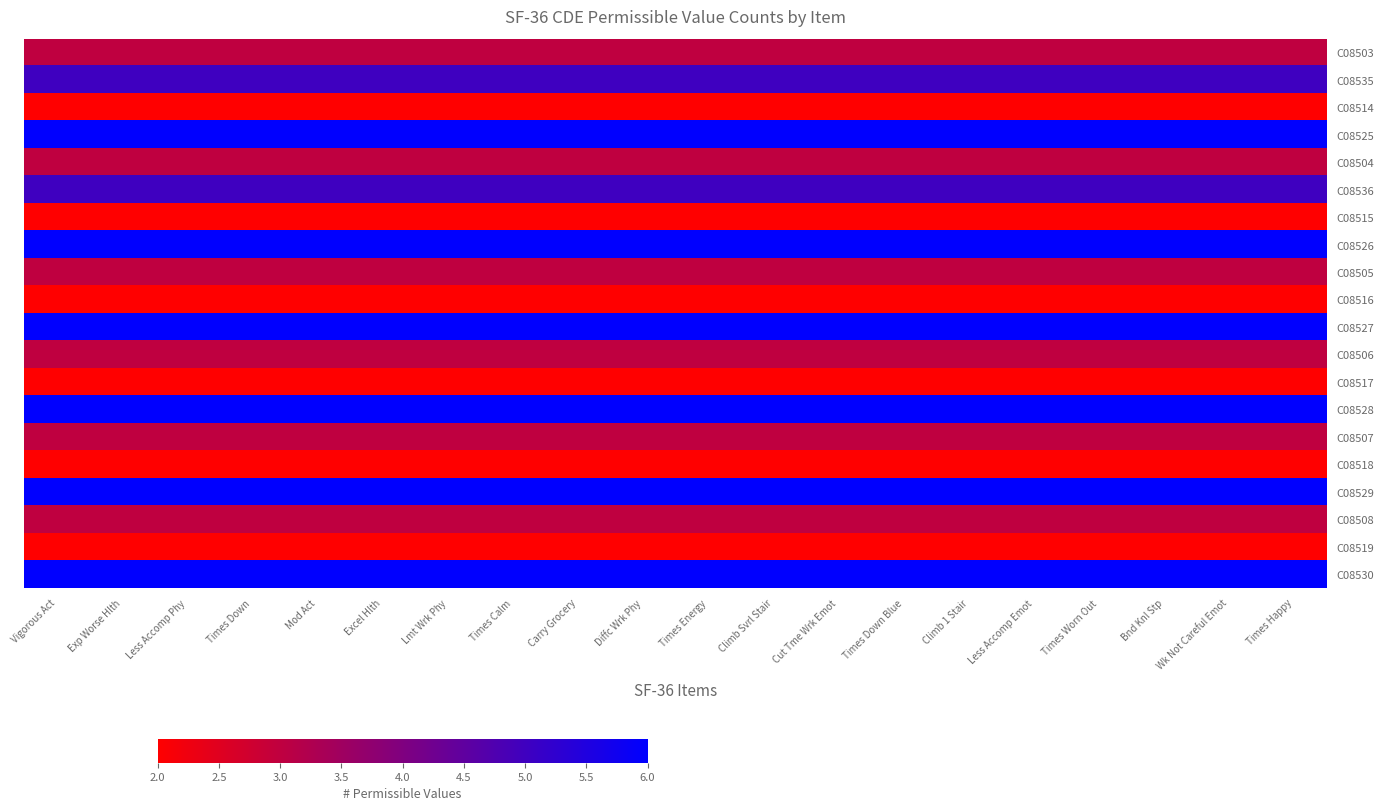

List the series in order of their peak value, lowest first.

C08514, C08515, C08516, C08517, C08518, C08519, C08503, C08504, C08505, C08506, C08507, C08508, C08535, C08536, C08525, C08526, C08527, C08528, C08529, C08530